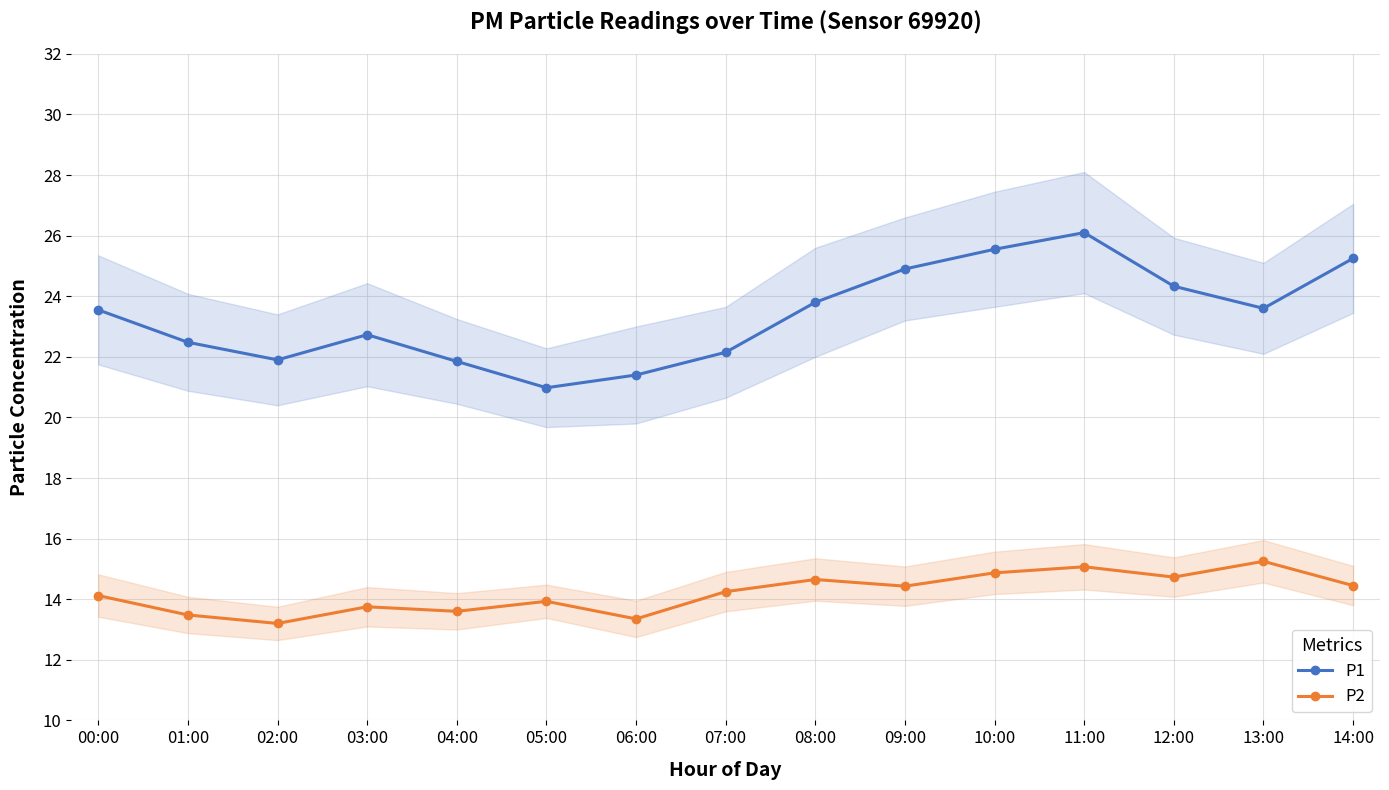

What is the sum of all P1 values?

350.6